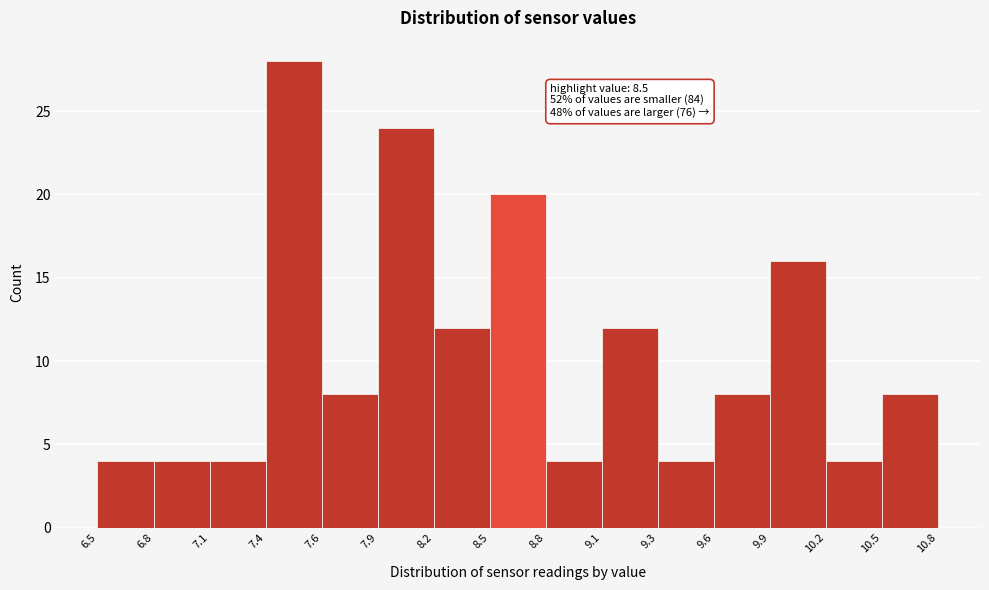

Over which range of the x-axis is the bar tallest?

7.4 to 7.6